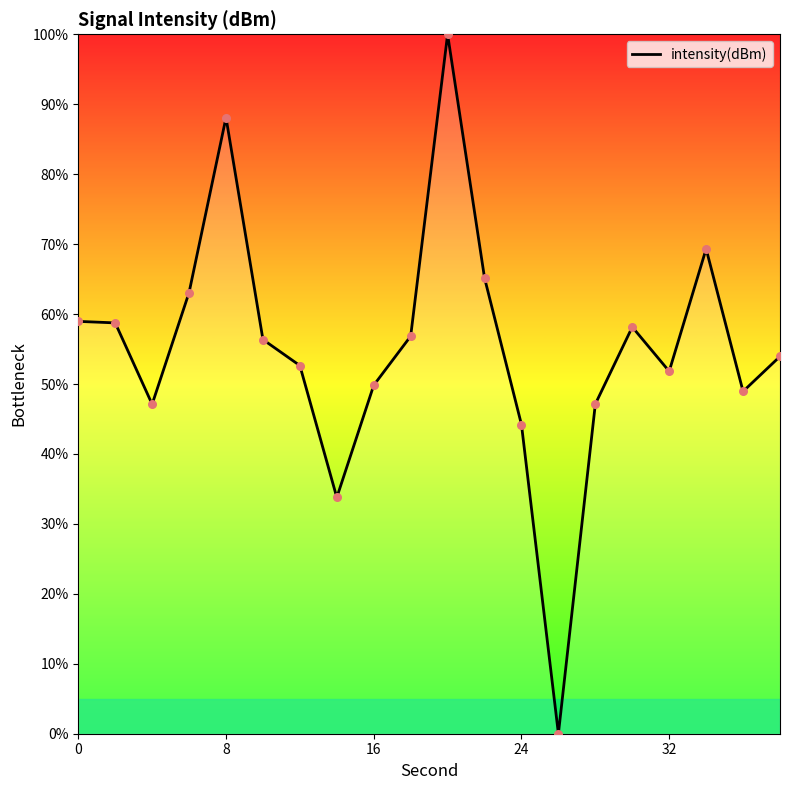

What is the greatest value displayed?

100.0